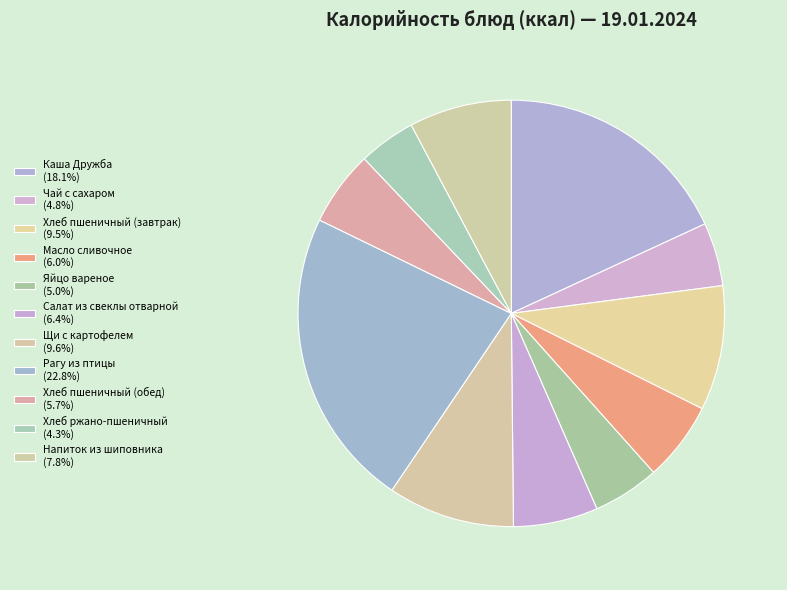

How many segments does this pie chart have?

11